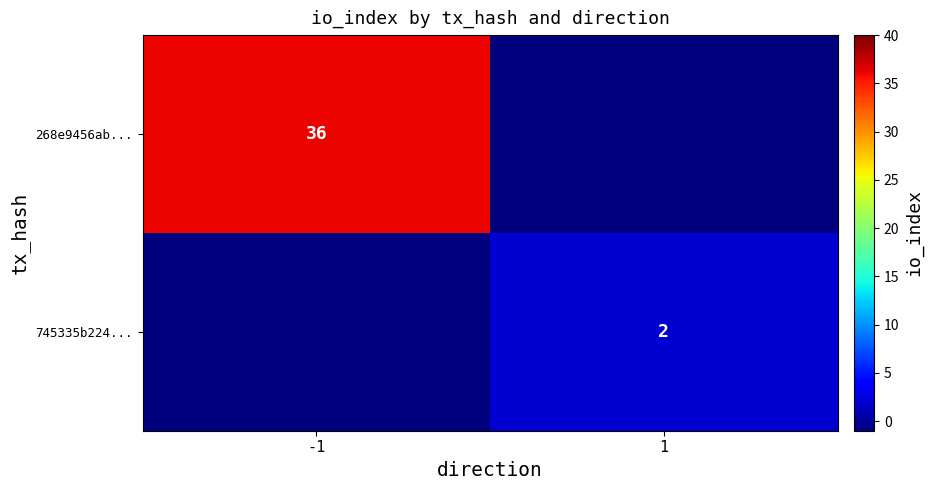

Is it true that 268e9456ab... equals 20 at -1?

False